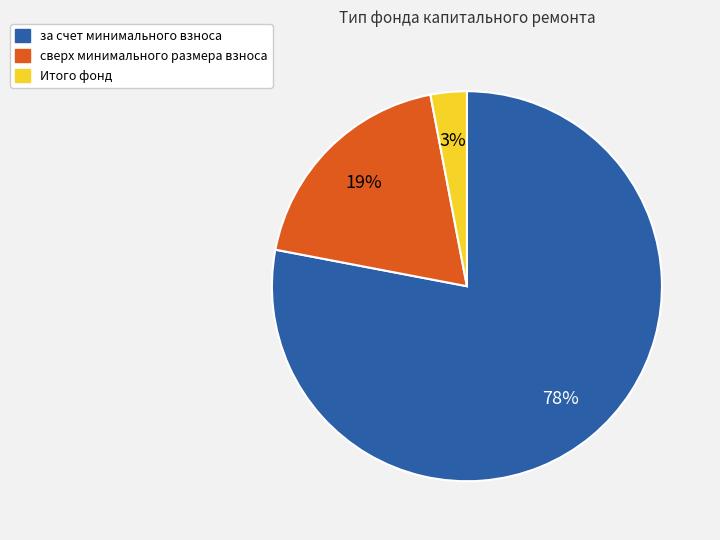

Is за счет минимального взноса the majority of the pie?

Yes